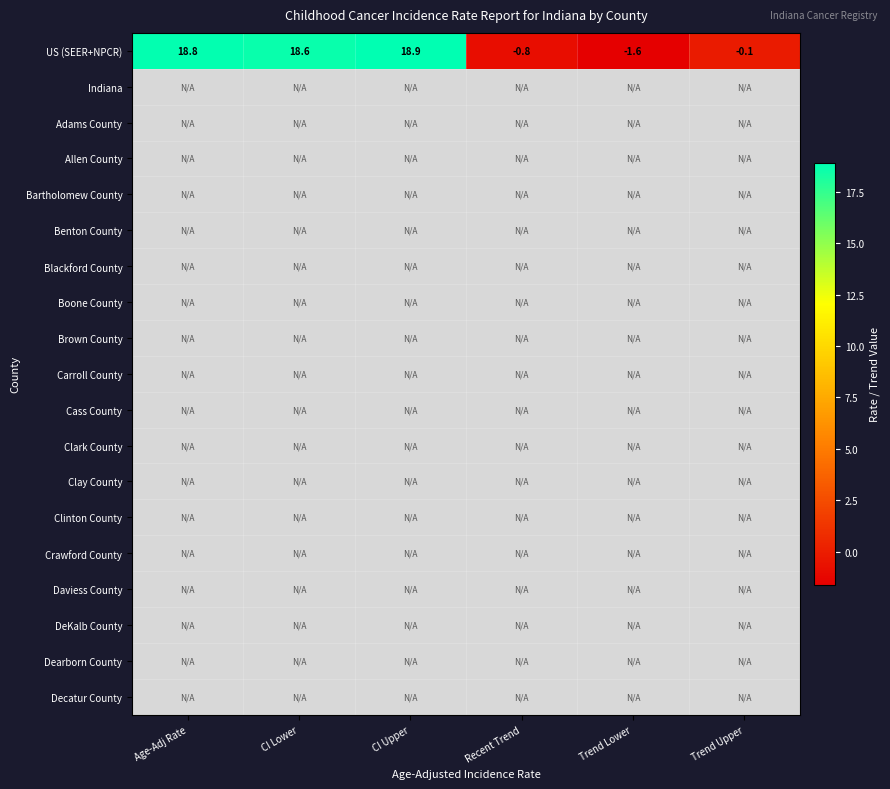

Which category has the highest value across all series?

CI Upper